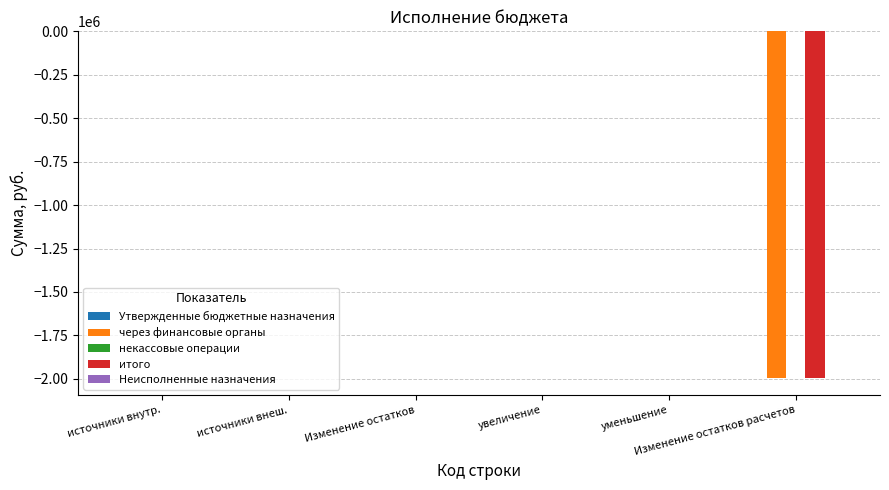

What is the sum of all итого values?

-1993791.0